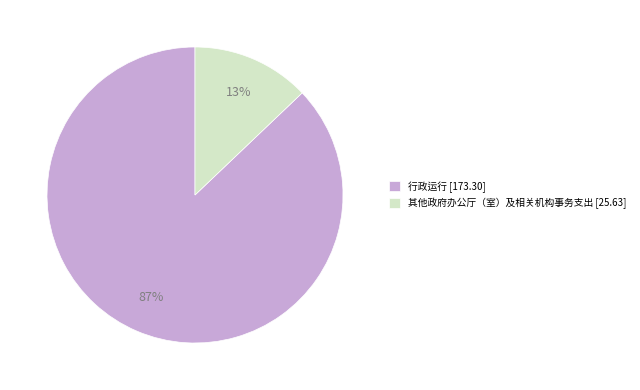

What percentage is the 行政运行 slice, to the nearest percent?

87%